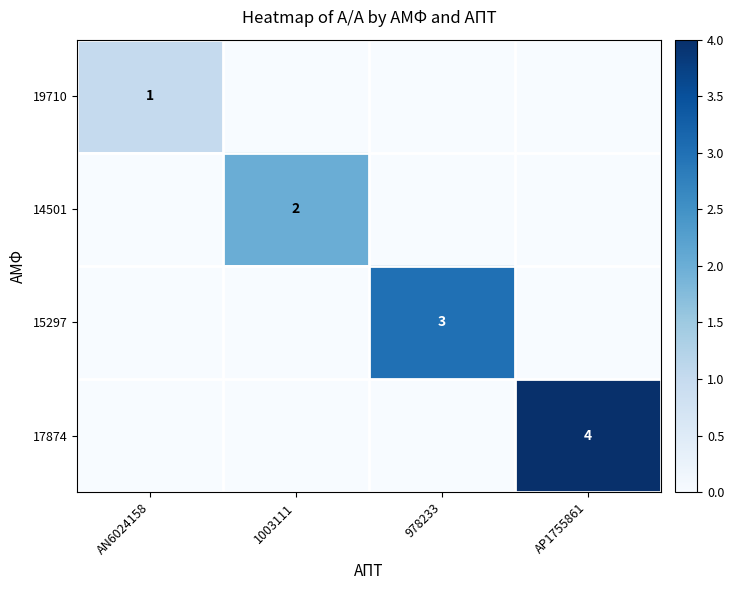

Rank the categories by 15297 value from highest to lowest.

978233, AN6024158, 1003111, ΑΡ1755861